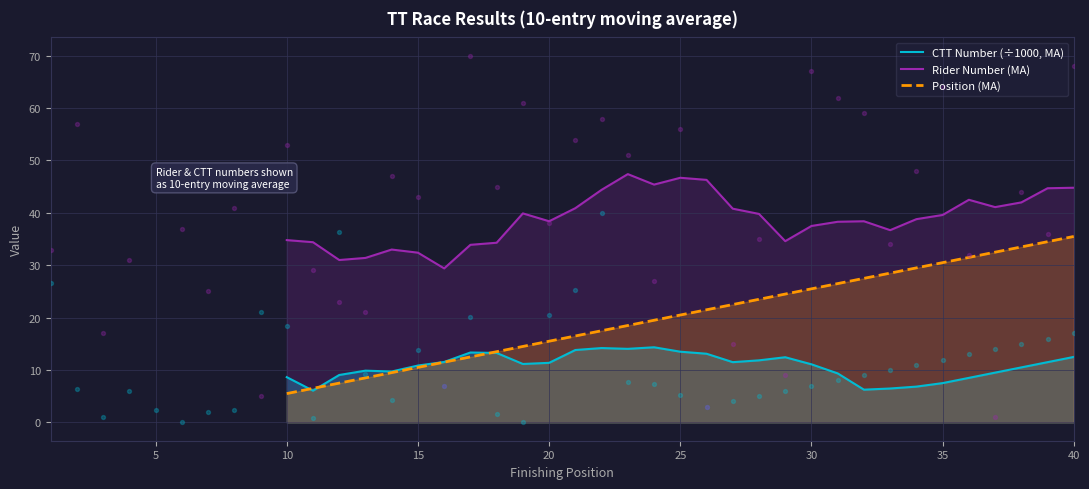

What are all the series names shown in the legend?

CTT Number (÷1000, MA), Rider Number (MA), Position (MA)